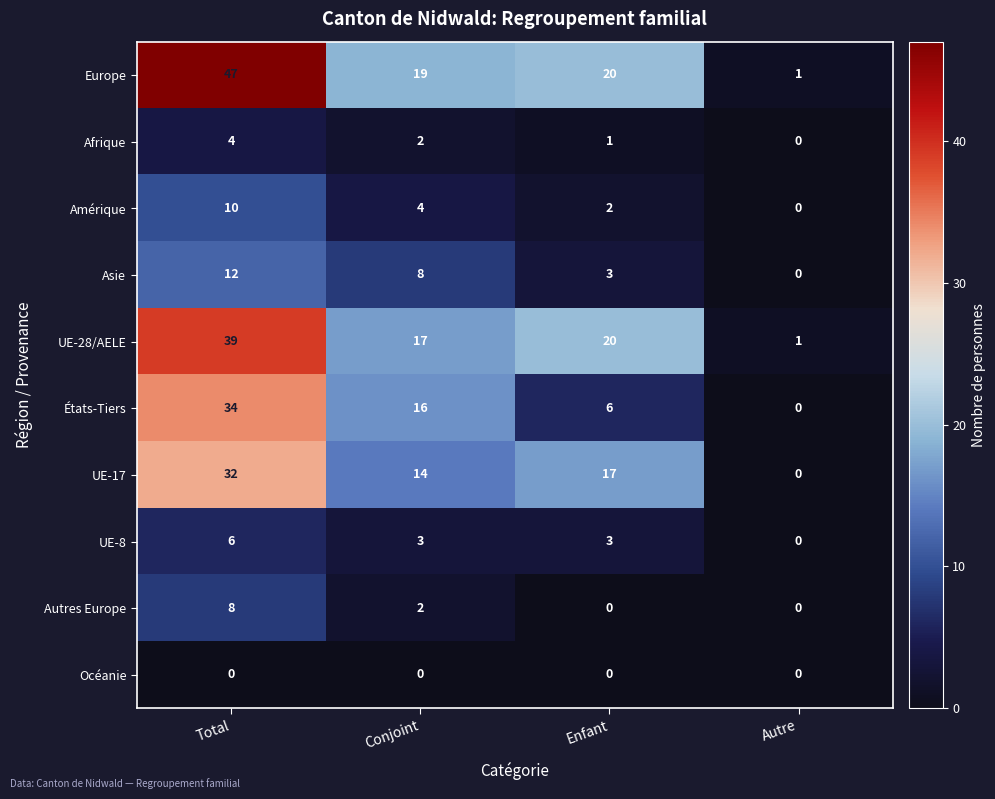

At how many categories does at least one series exceed 9?

3